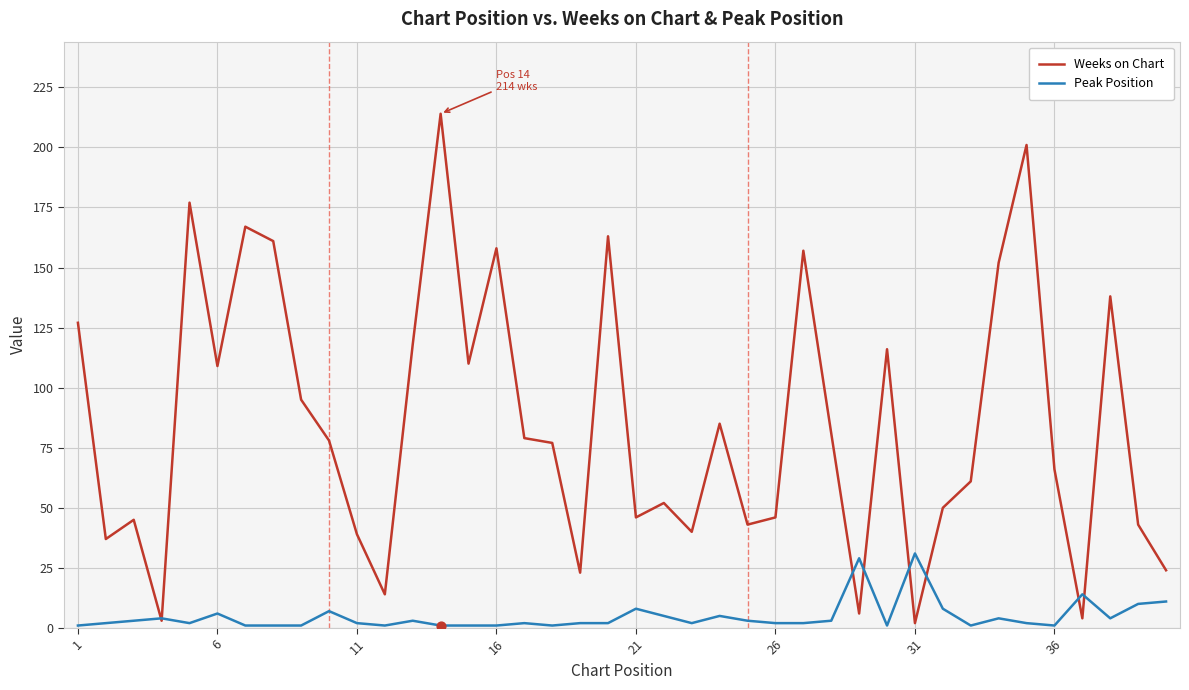

Which series has the largest range (max minus min)?

Weeks on Chart